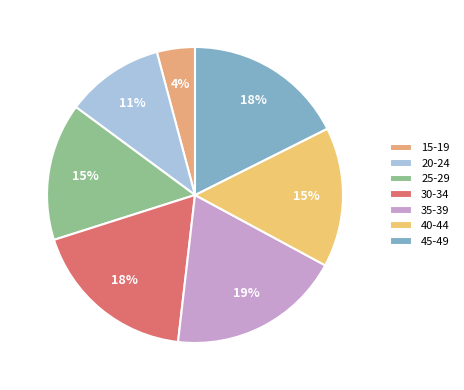

The 20-24 slice represents 11% of the pie. True or false?

True